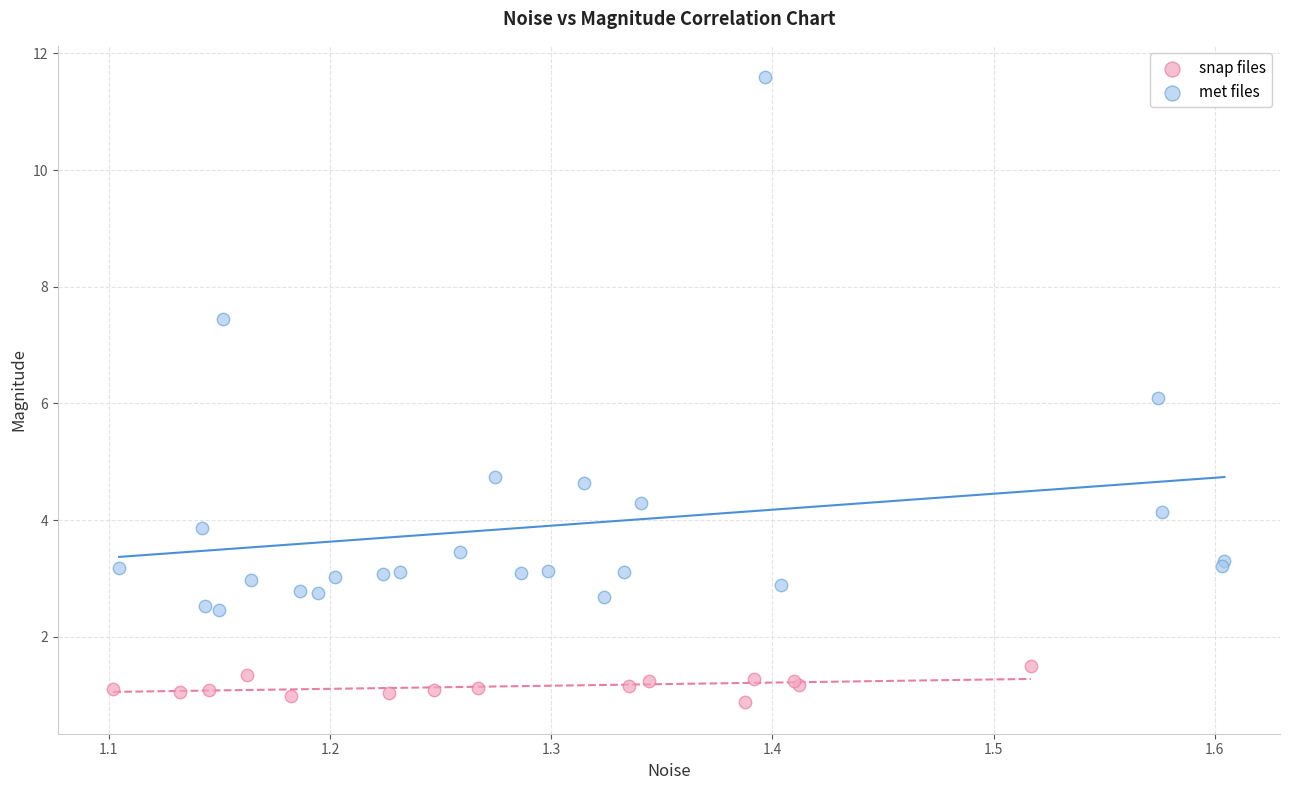

Which series contains the lowest Y value?

snap files